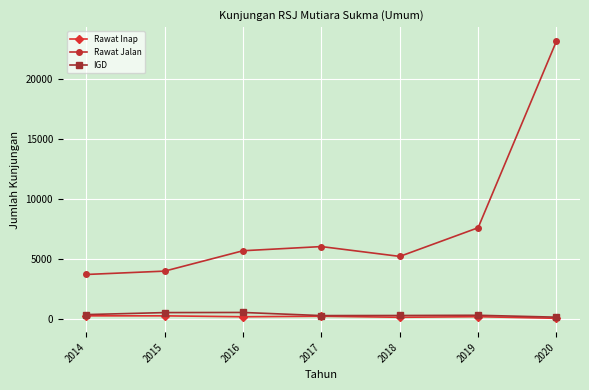

Between 2015 and 2018, which series saw the biggest shift?

Rawat Jalan